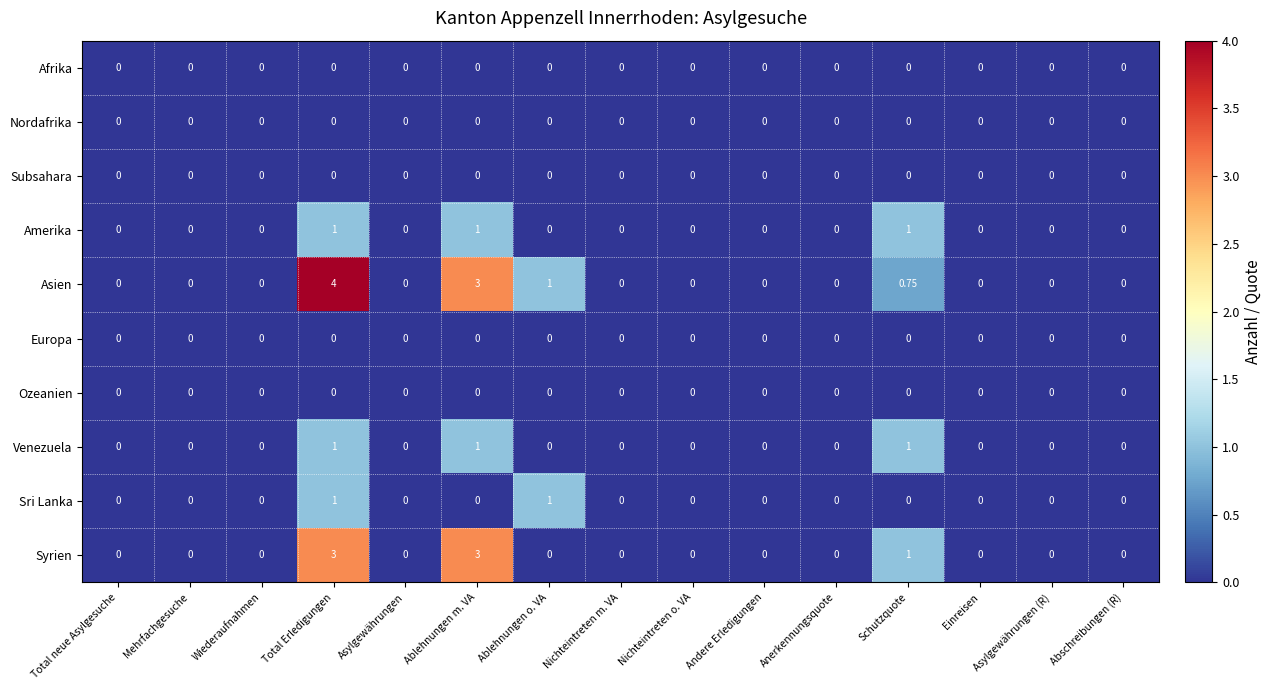

Count the number of data series in this chart.

10